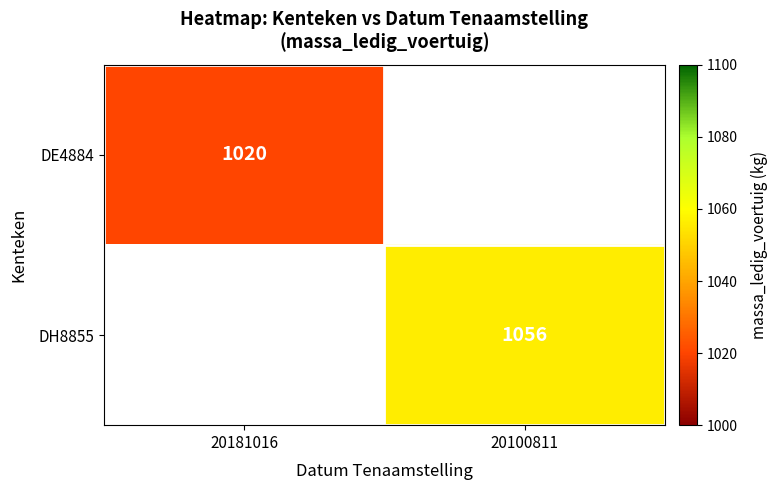

Is the value of DE4884 at 20181016 greater than the value of DH8855 at 20100811?

No